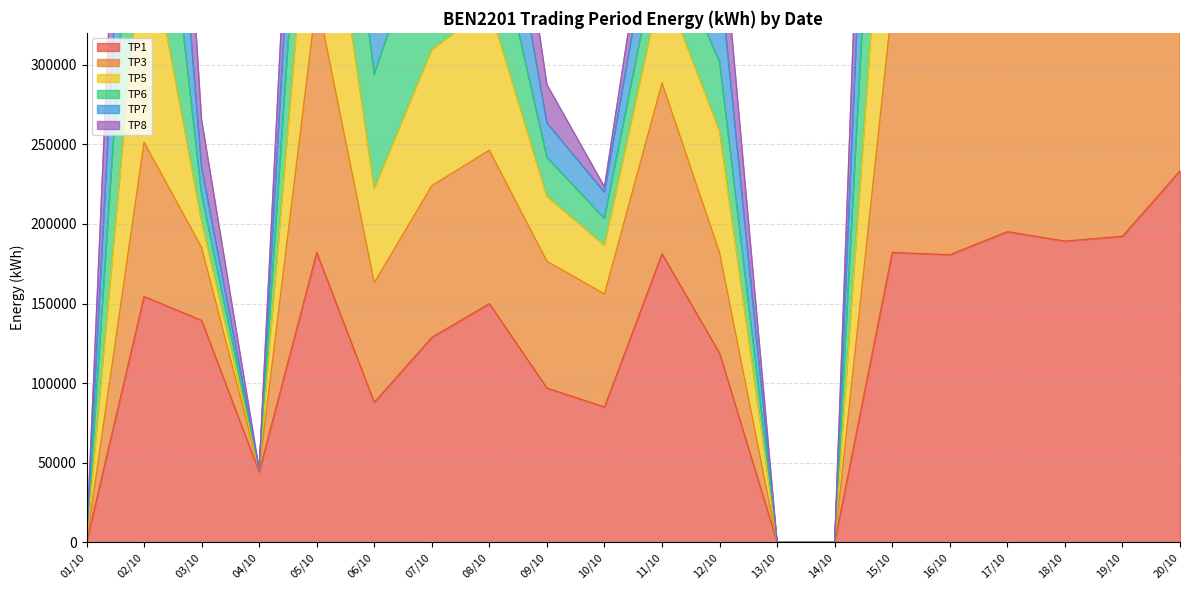

The TP5 series shows 25439 at 04/10. True or false?

False